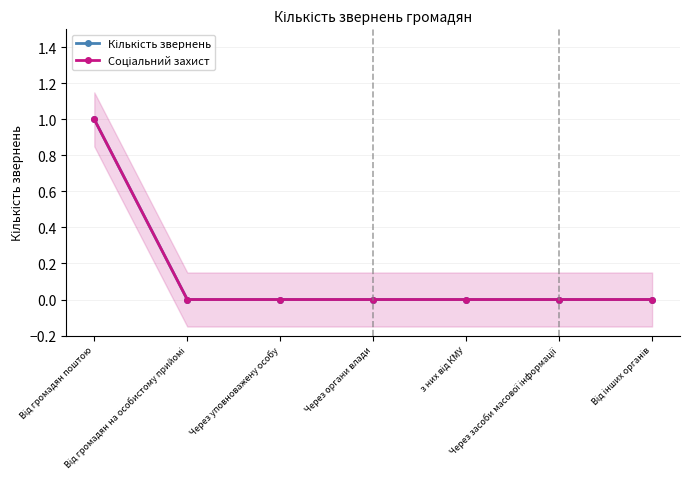

True or false: Кількість звернень has a value of 0 at з них від КМУ.

True